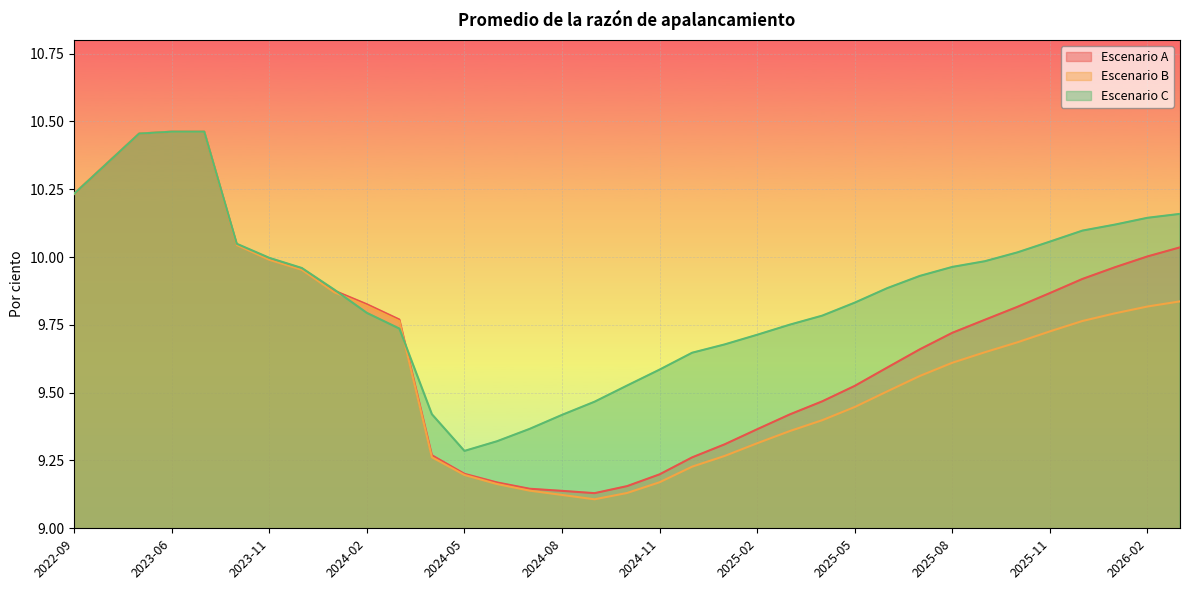

What is the total value across all series at 2022-12?

31.0